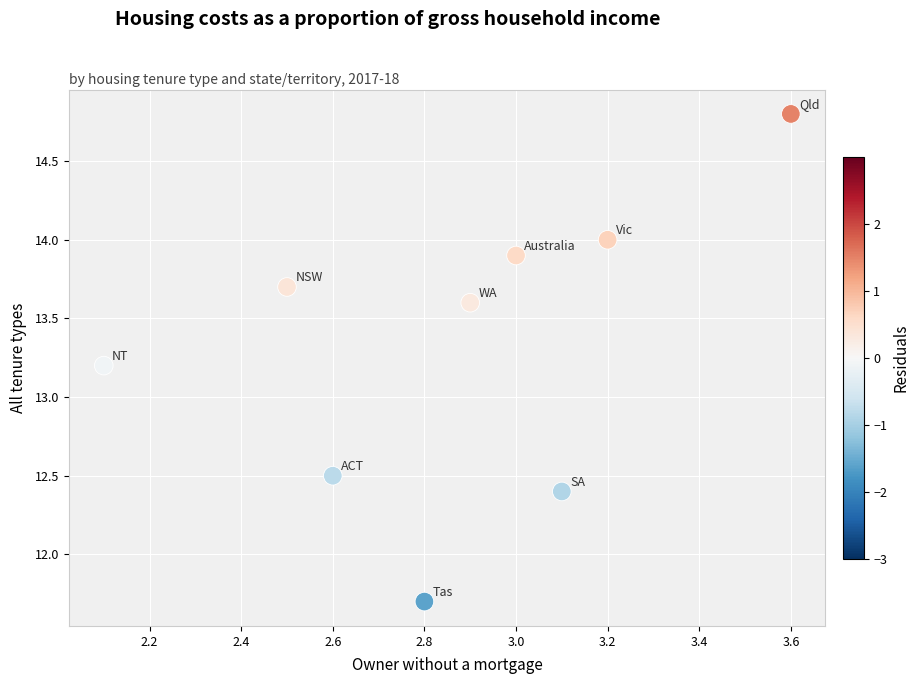

What is the range of X values (max minus min)?

1.5